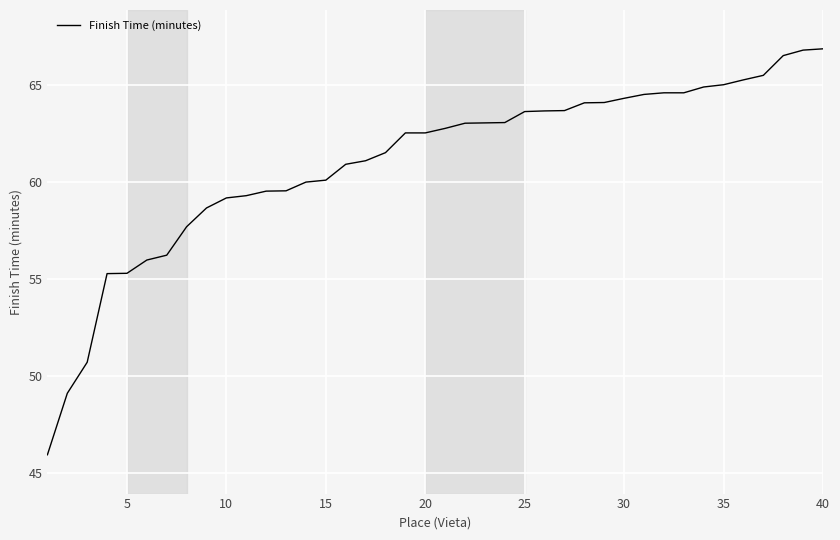

What is the minimum value shown in the chart?

45.9